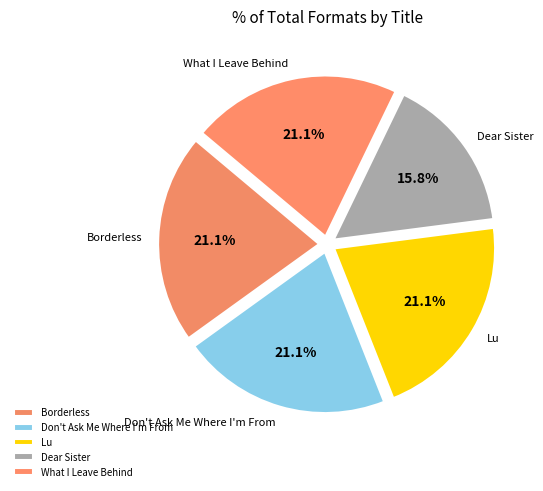

What is the total percentage of Lu and Dear Sister?

36.8%